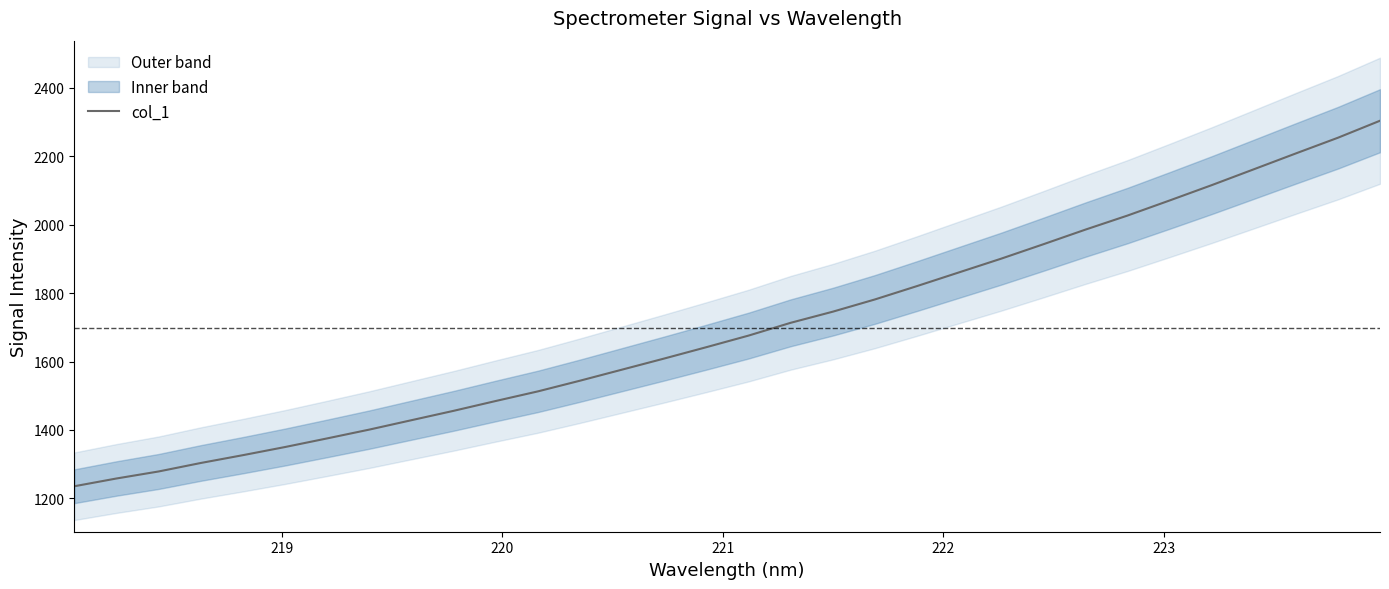

What is the maximum value shown in the chart?

2303.9